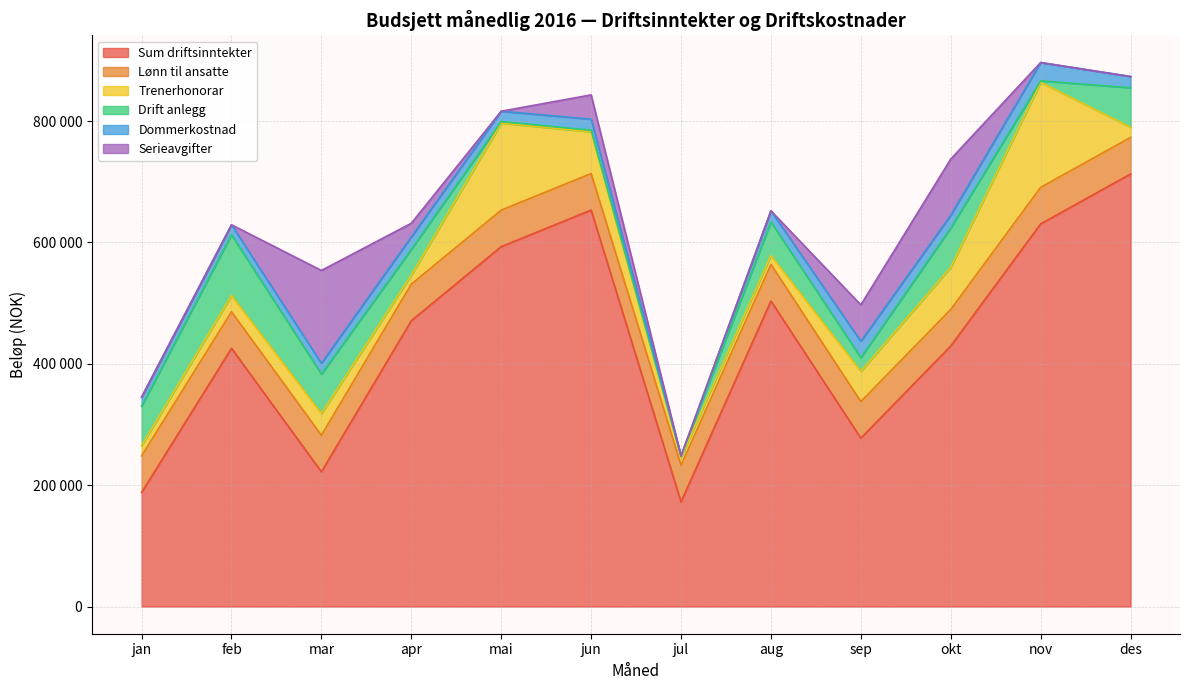

What are all the series names shown in the legend?

Sum driftsinntekter, Lønn til ansatte, Trenerhonorar, Drift anlegg, Dommerkostnad, Serieavgifter